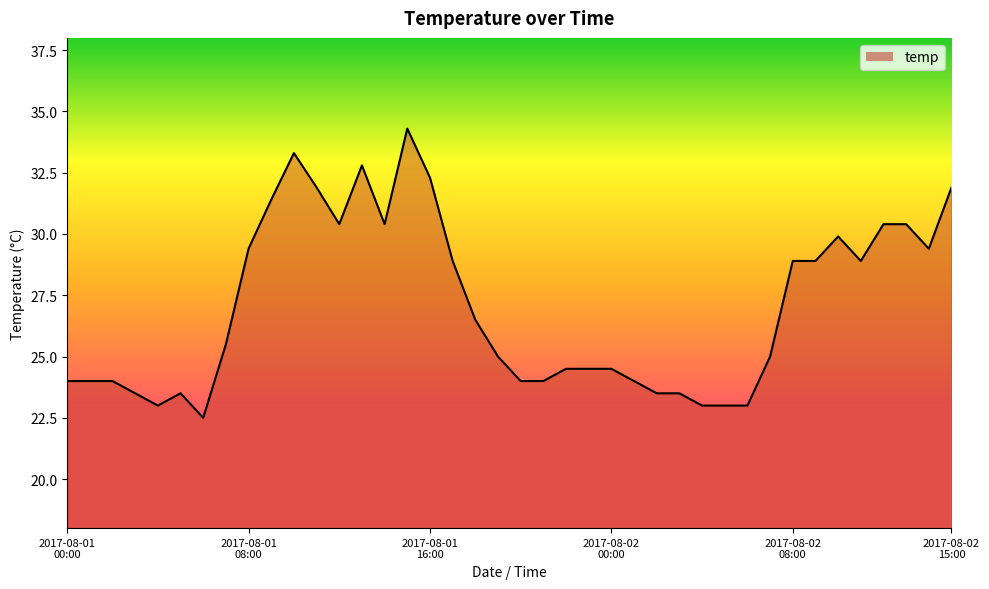

What is the maximum value shown in the chart?

34.3